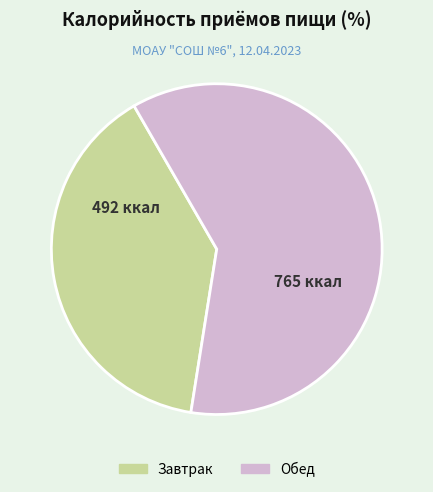

Count the number of slices in the pie.

2